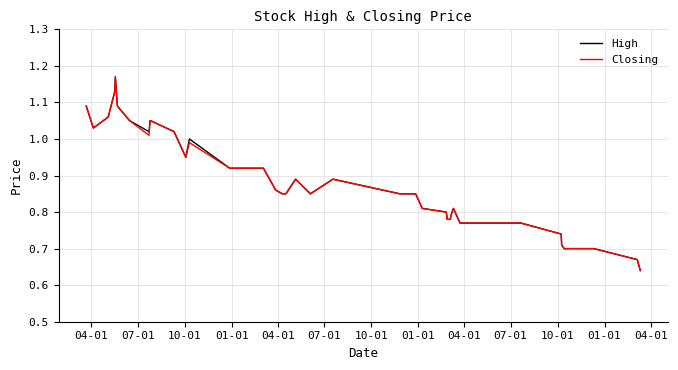

Does the chart display data point markers on the line(s)?

No